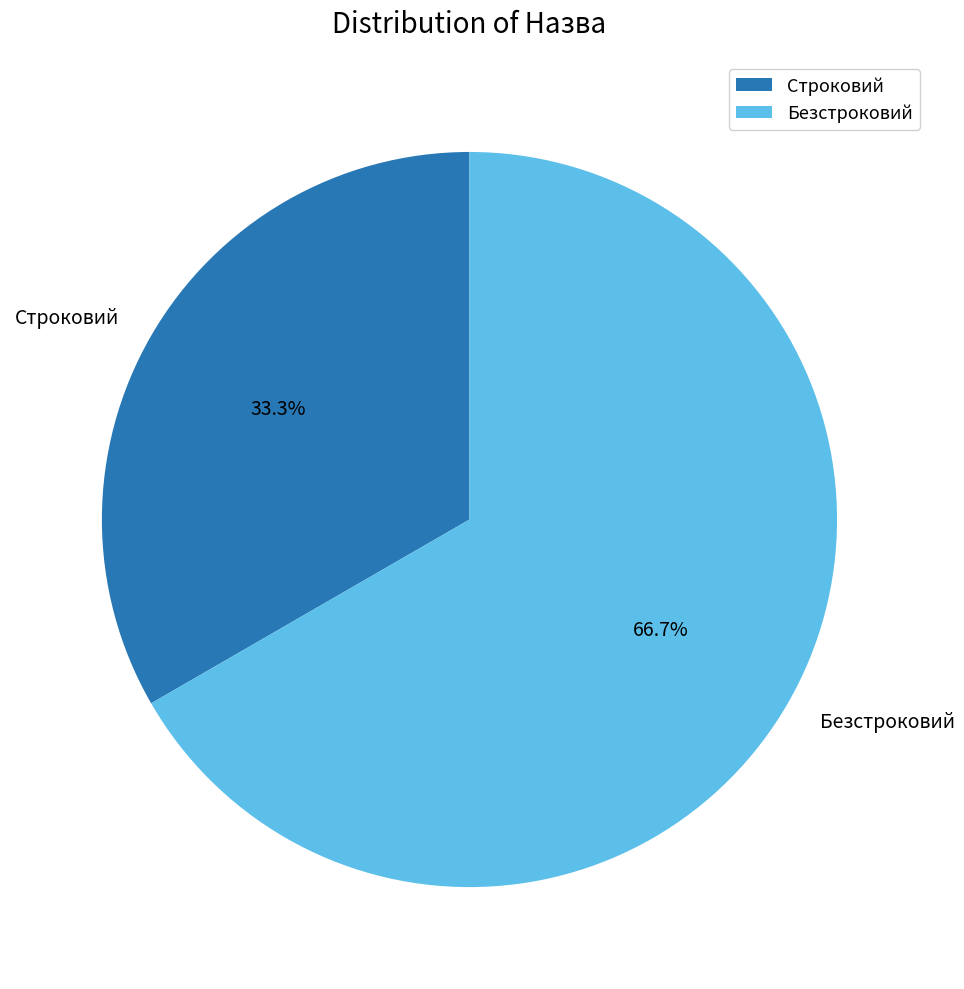

Is it true that Безстроковий is 67% of the pie?

True